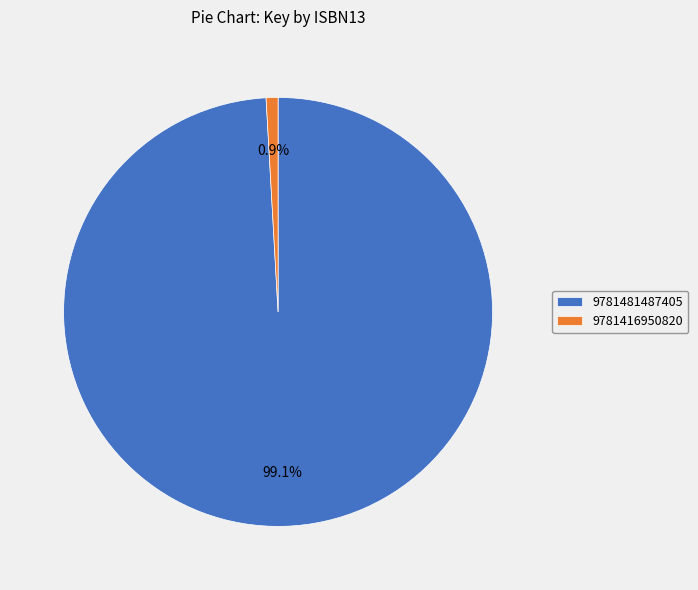

What percentage is the 9781416950820 slice, to the nearest percent?

1%